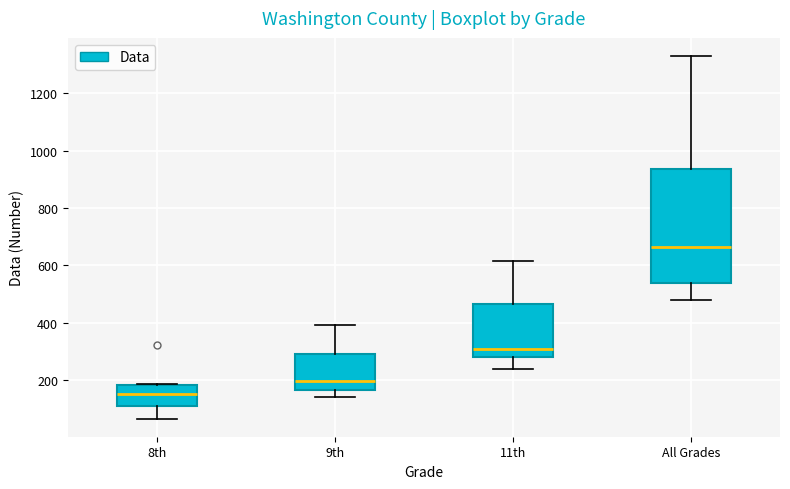

Which box is the tallest, from its lower edge to its upper edge?

All Grades